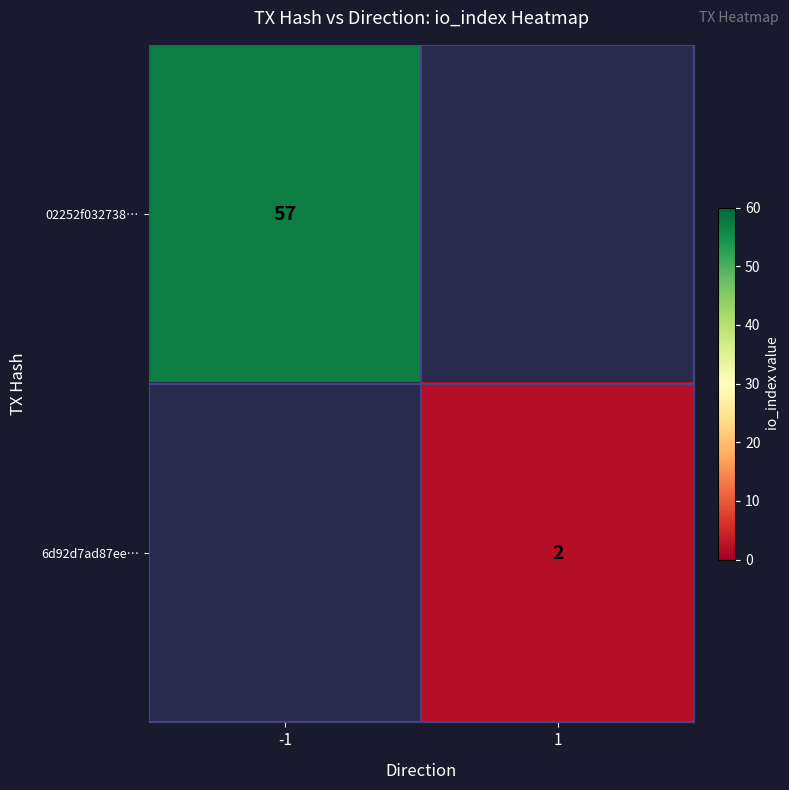

The 6d92d7ad87ee… series shows 2 at 1. True or false?

True